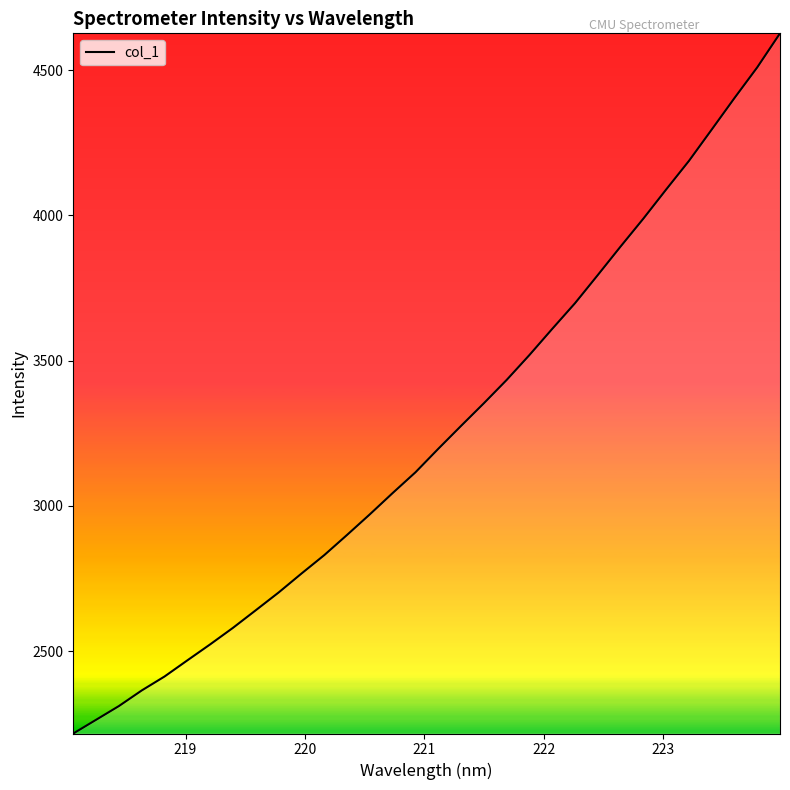

What is the difference between the maximum and minimum values?

2410.2